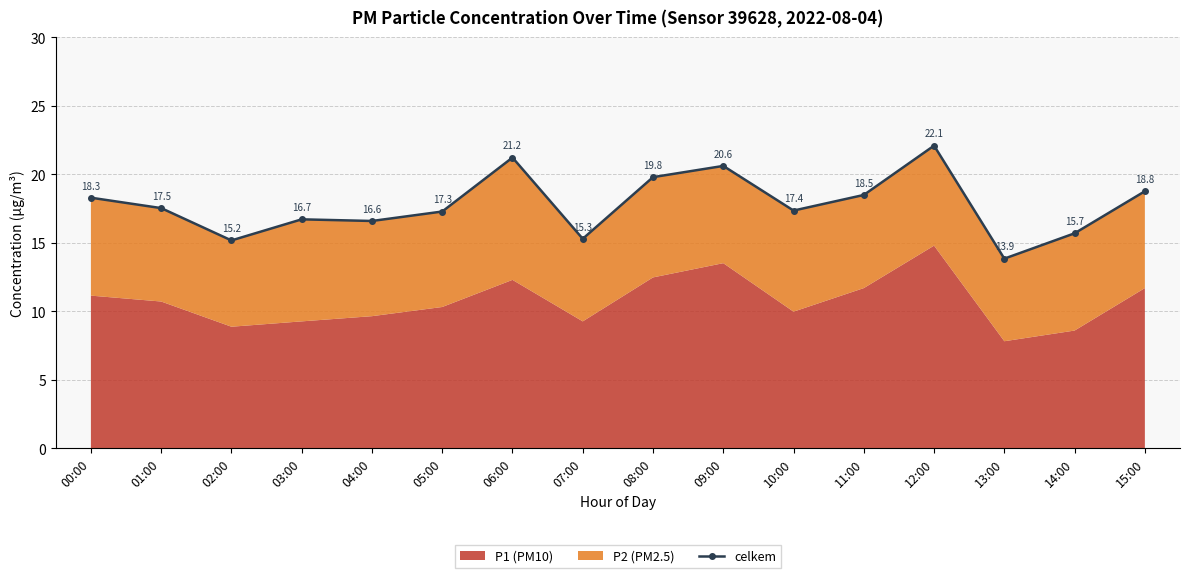

Reading left to right, transcribe all the data shown in this chart.

00:00=18.3	01:00=17.5	02:00=15.2	03:00=16.7	04:00=16.6	05:00=17.3	06:00=21.2	07:00=15.3	08:00=19.8	09:00=20.6	10:00=17.4	11:00=18.5	12:00=22.1	13:00=13.9	14:00=15.7	15:00=18.8